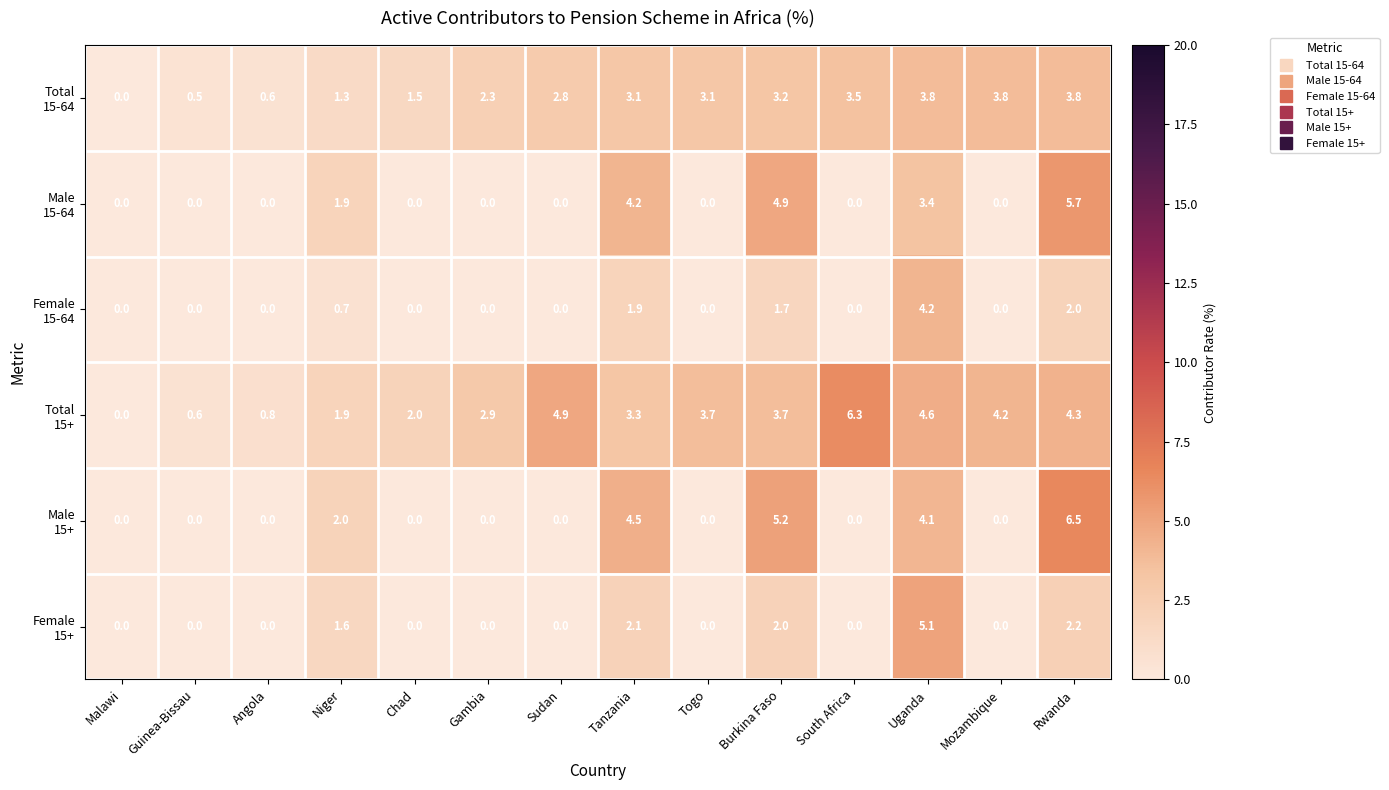

How many distinct data groups are displayed?

6